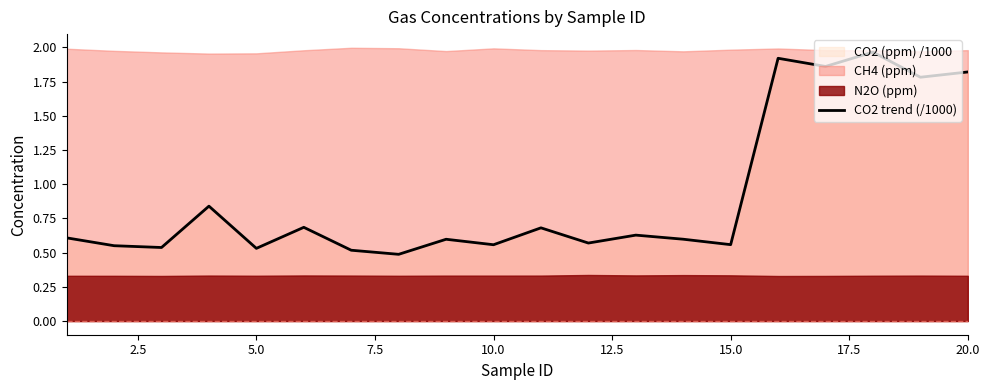

What is the maximum value shown in the chart?

2.0